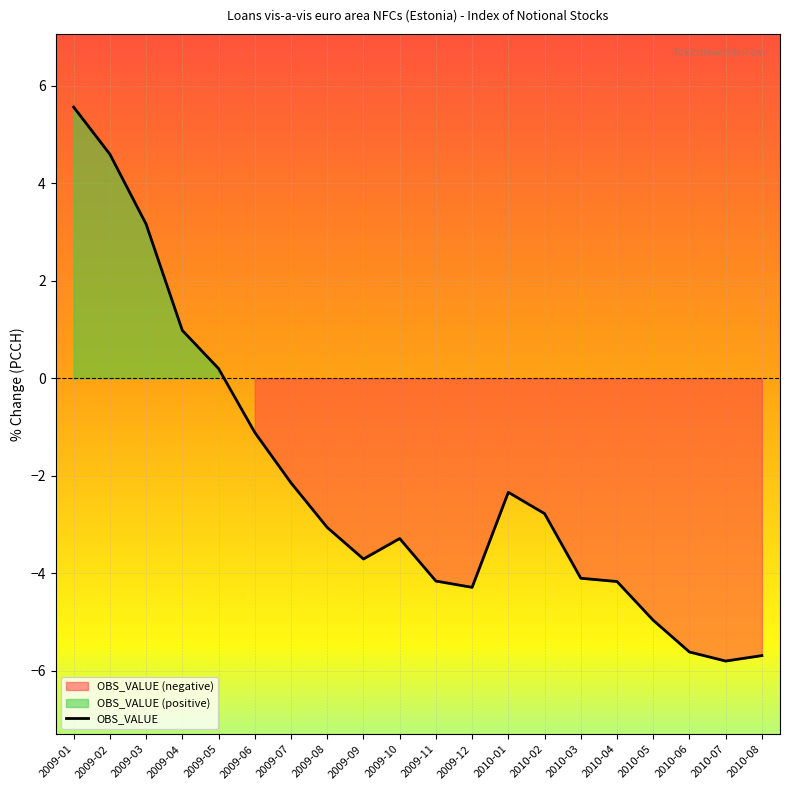

What is the change in value from 2009-03 to 2009-08?

-6.2